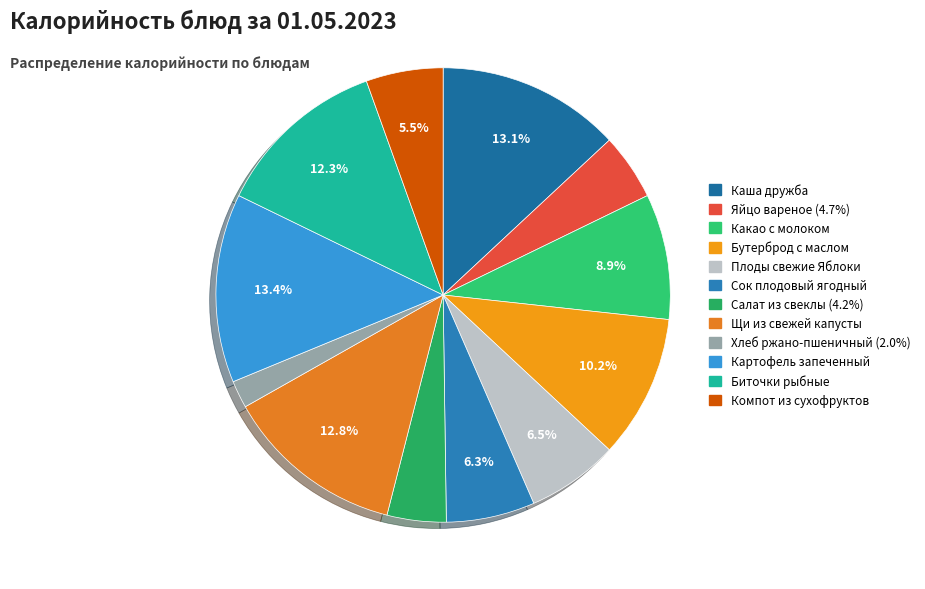

What percentage is the Хлеб ржано-пшеничный slice, to the nearest percent?

2%